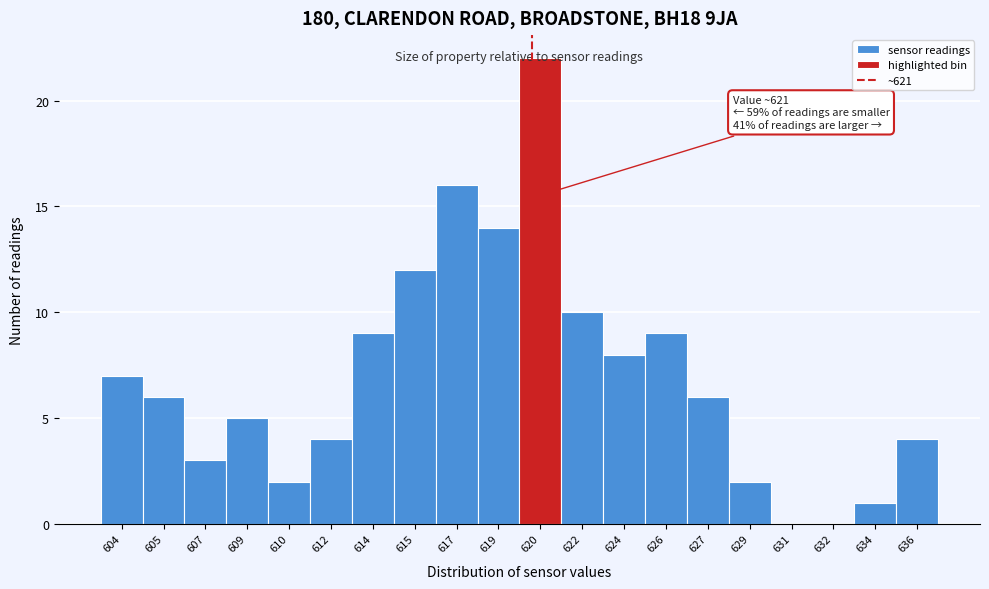

True or false: the data shows 0 at 632.

True